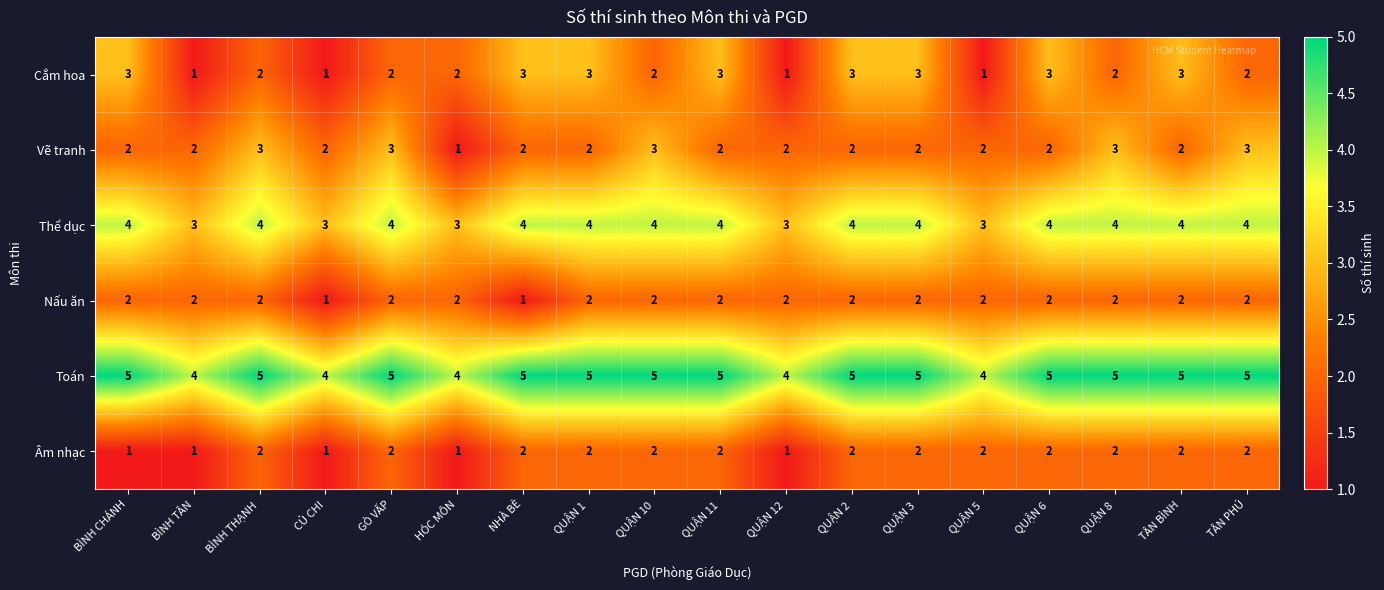

Count the number of data series in this chart.

6